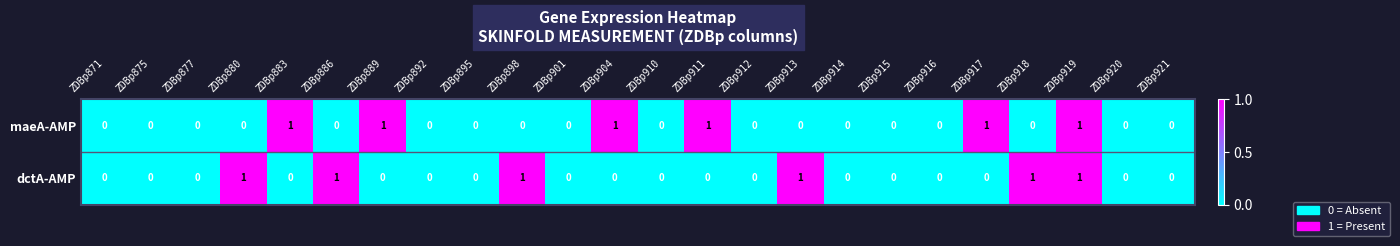

Count the maeA-AMP values in the range 0 to 1.

24